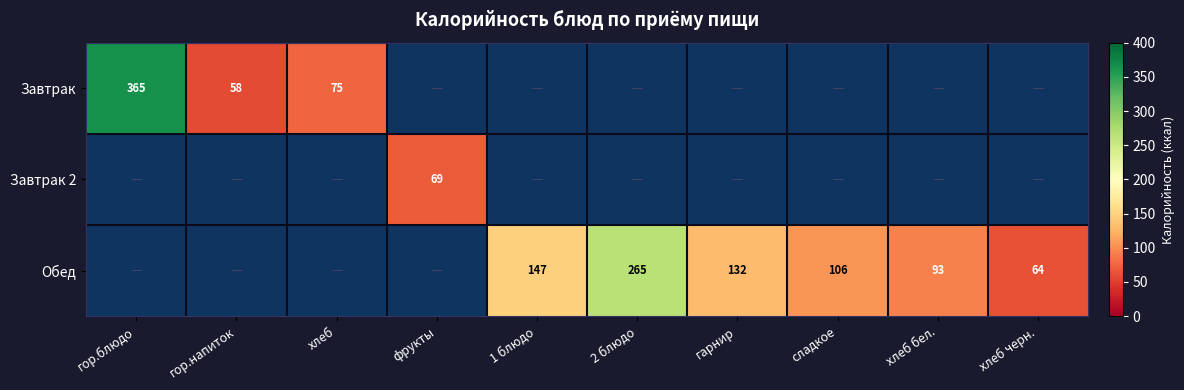

Between фрукты and гор.блюдо, which is larger?

гор.блюдо